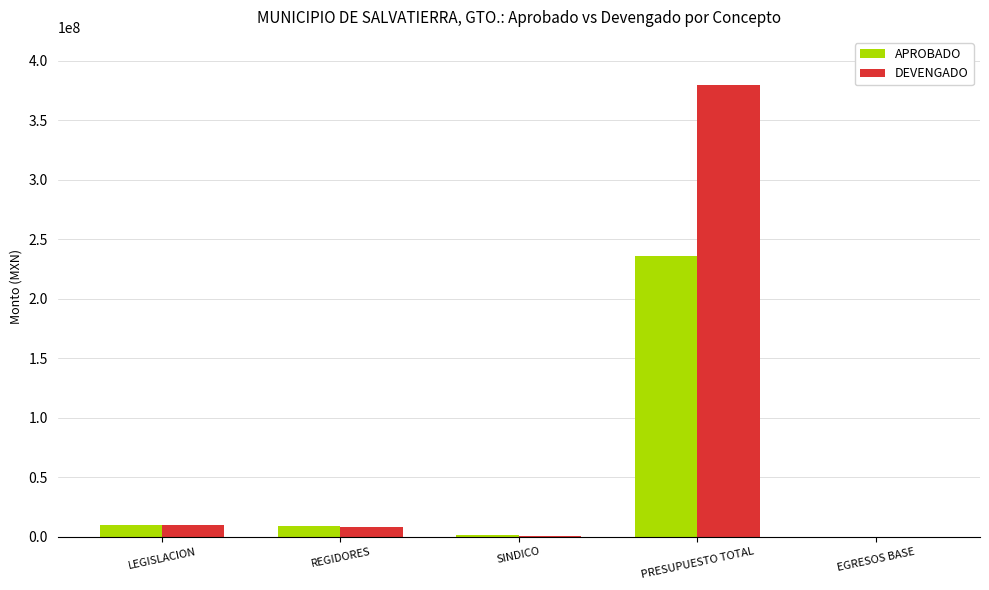

At which category is the sum across all series the highest?

PRESUPUESTO TOTAL